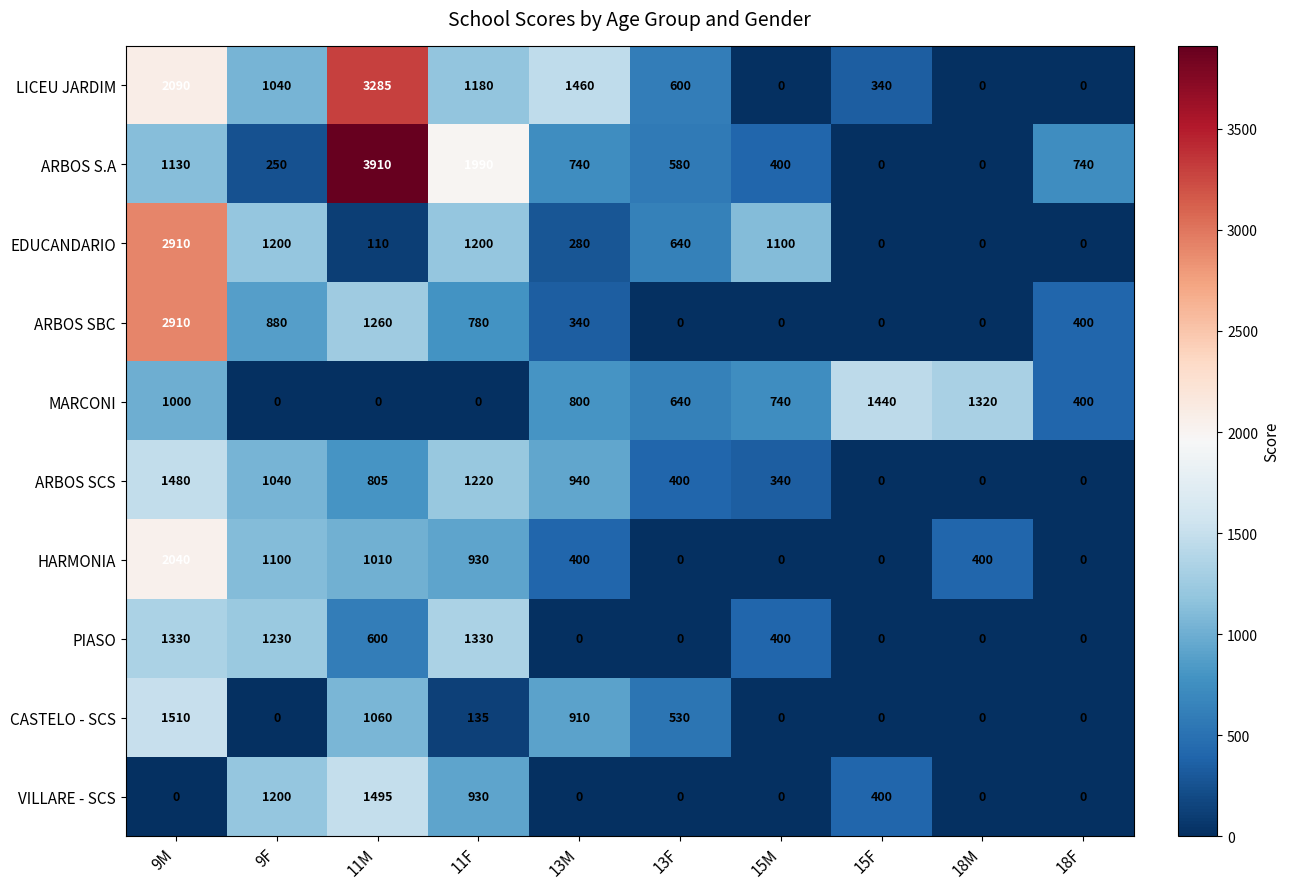

How many positive values does the CASTELO - SCS series have?

5